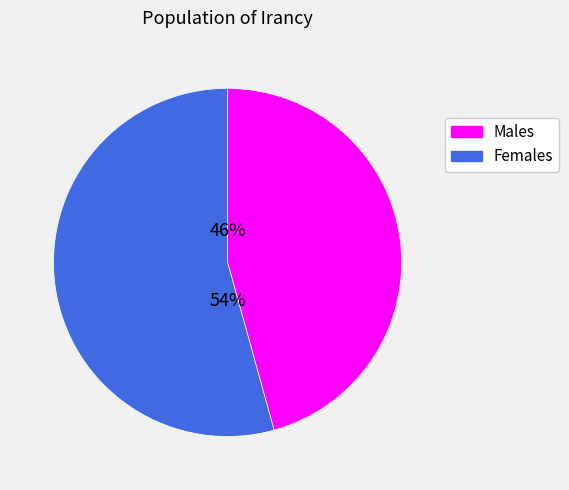

Does any single category account for the majority?

Yes